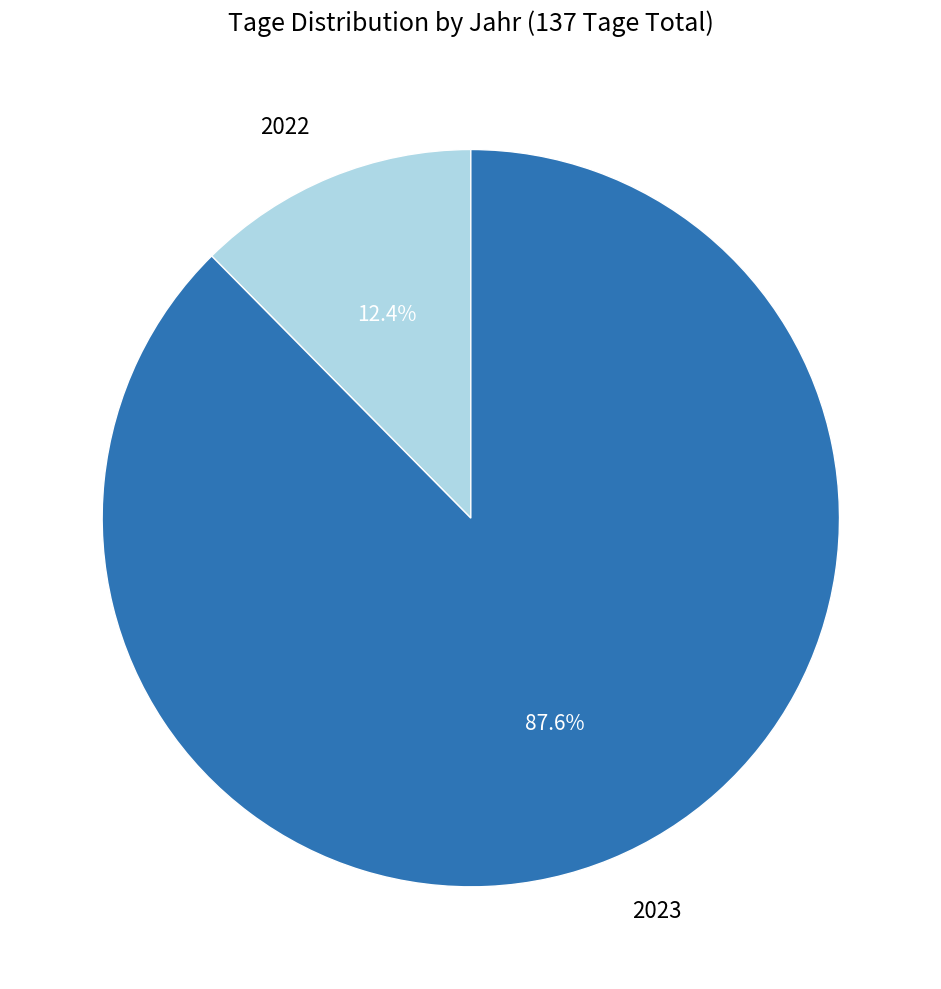

The 2023 slice represents 73% of the pie. True or false?

False